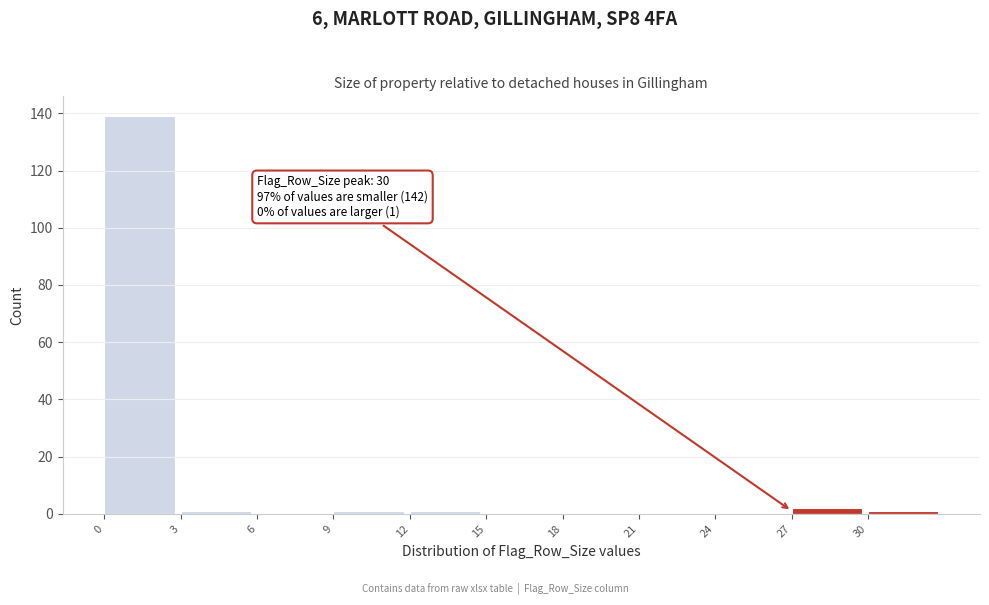

Which range on the x-axis has the tallest bar?

0 to 3